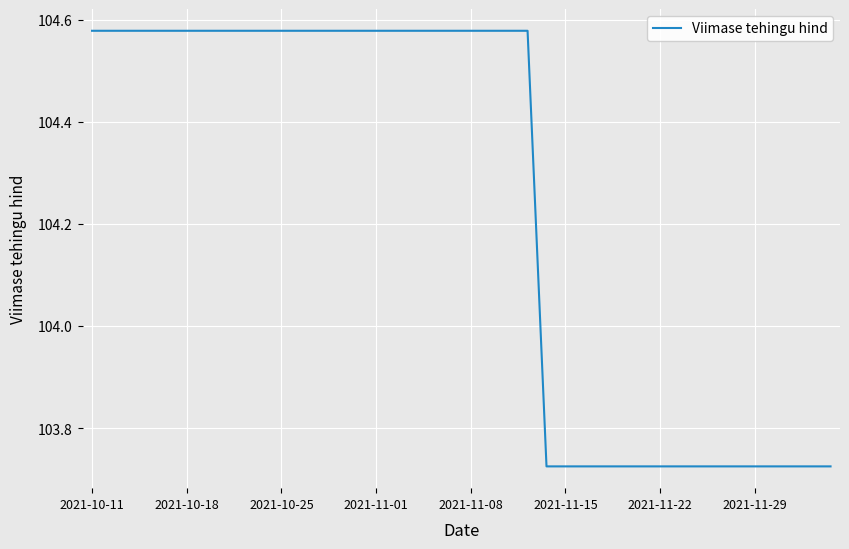

What is the difference between the maximum and minimum values?

0.9